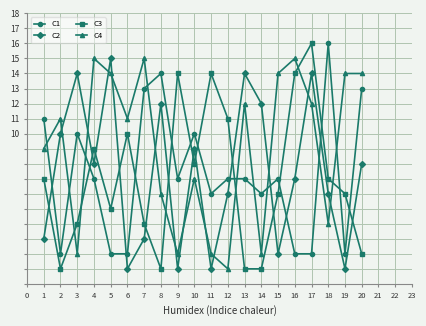

Which series changed the most between 5 and 19?

C2